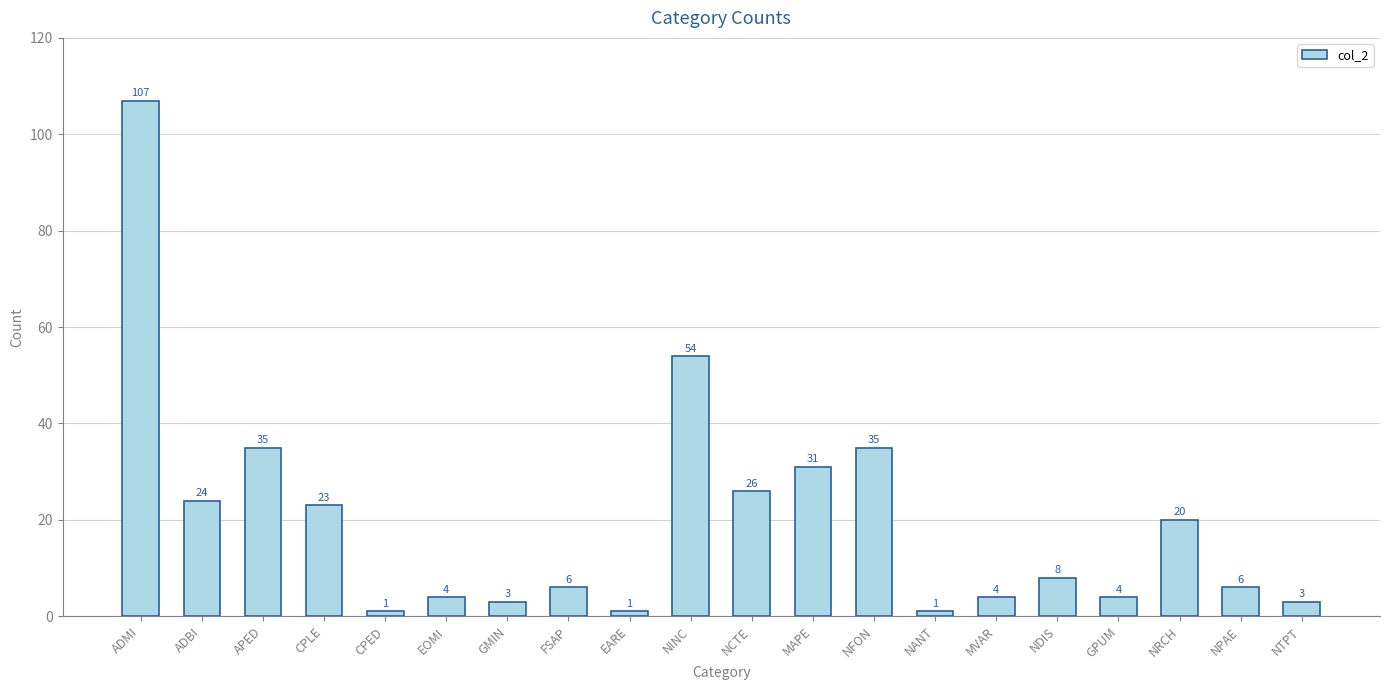

What is the minimum value shown in the chart?

1